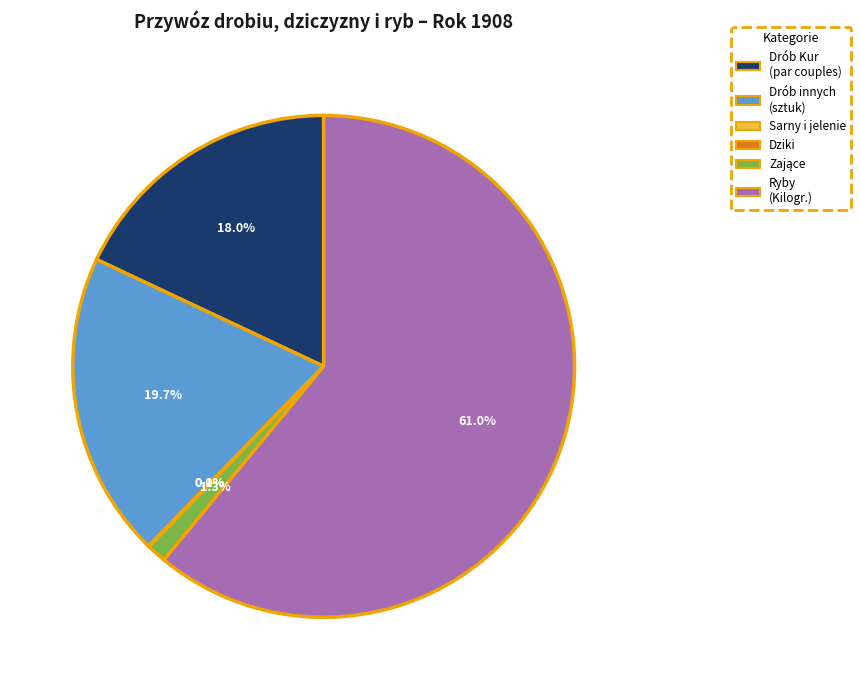

Which slice is the largest?

Ryby (Kilogr.)